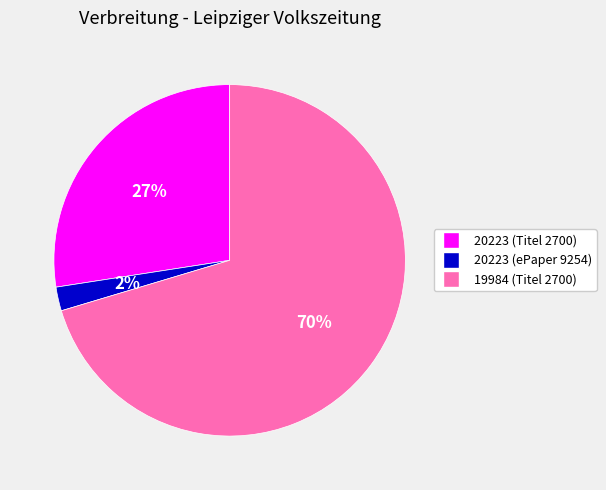

How many segments does this pie chart have?

3